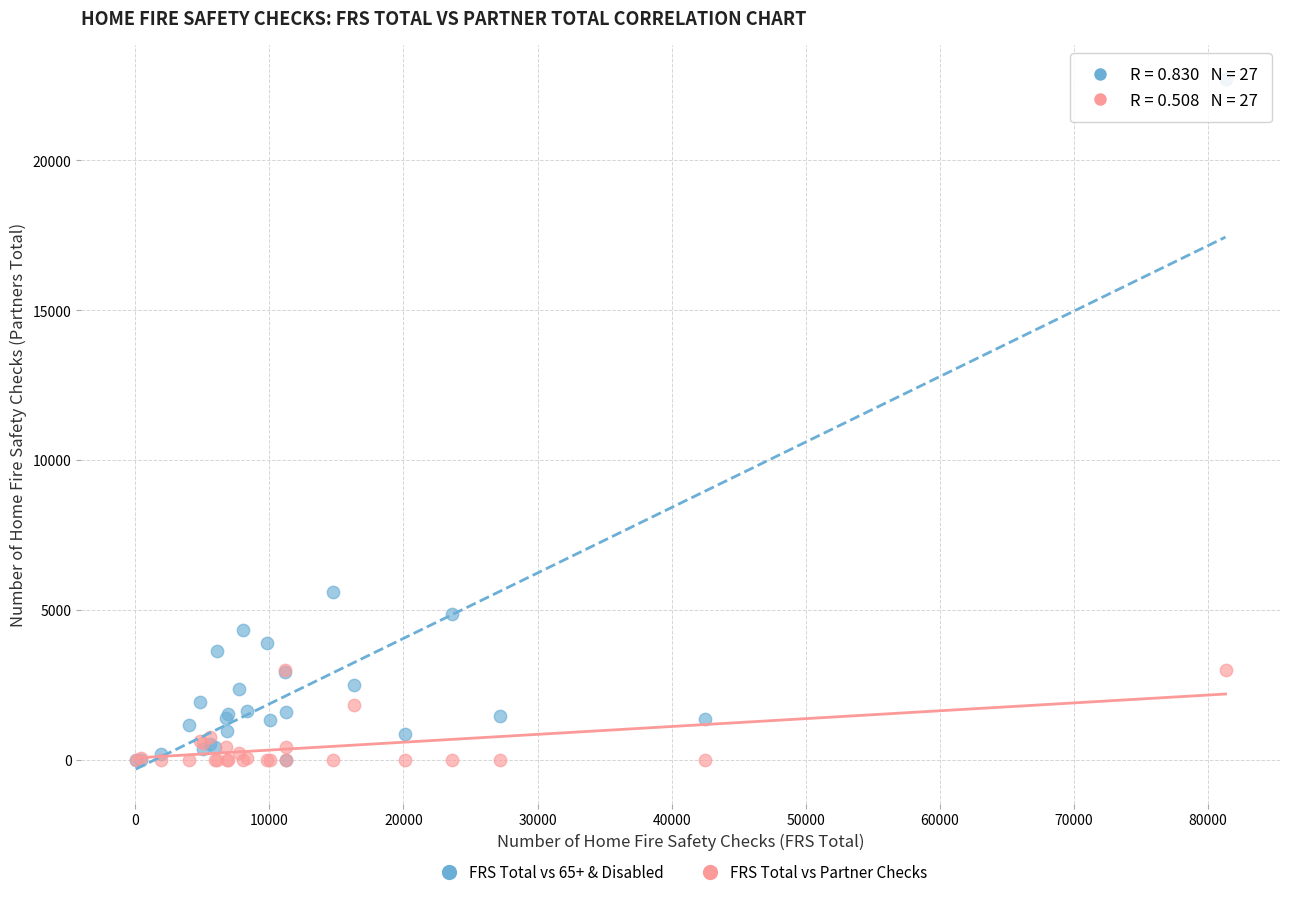

Across all series, what Y value is closest to 11350?

5590